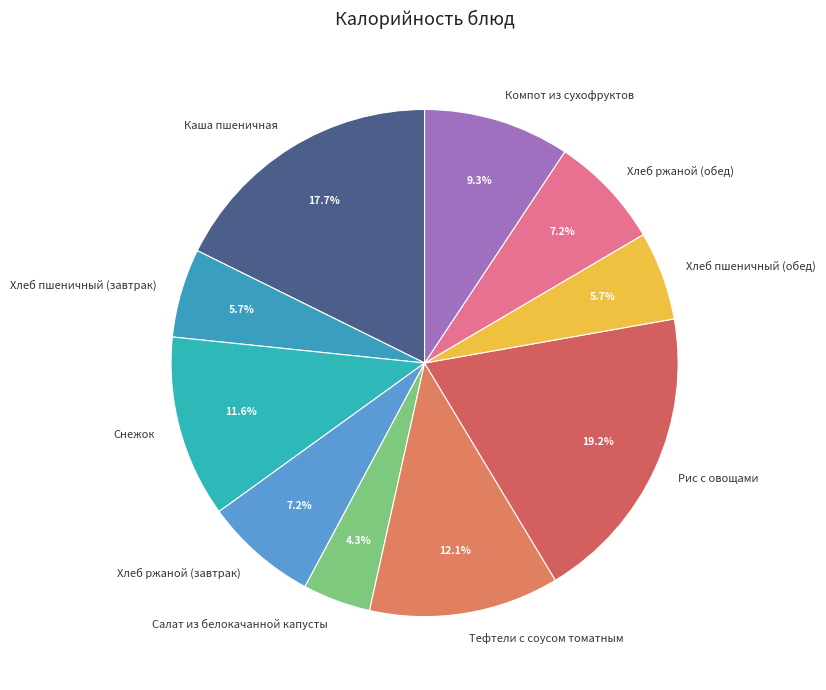

What is the ratio of the value at Хлеб пшеничный (обед) to the value at Хлеб ржаной (завтрак)?

0.8